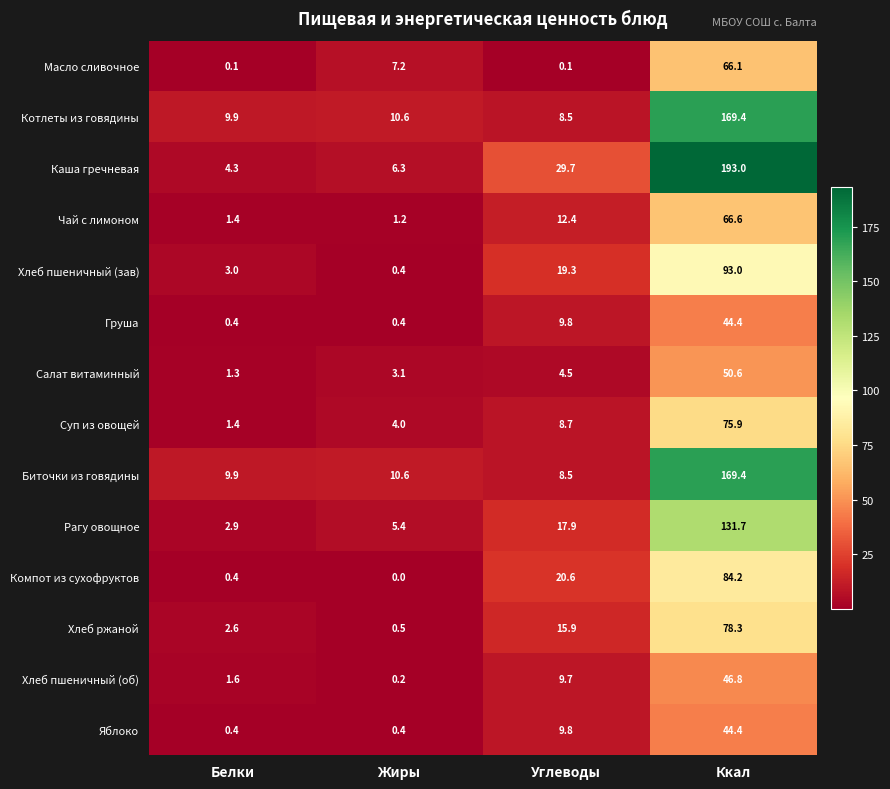

Which series changed the most between Белки and Жиры?

Масло сливочное